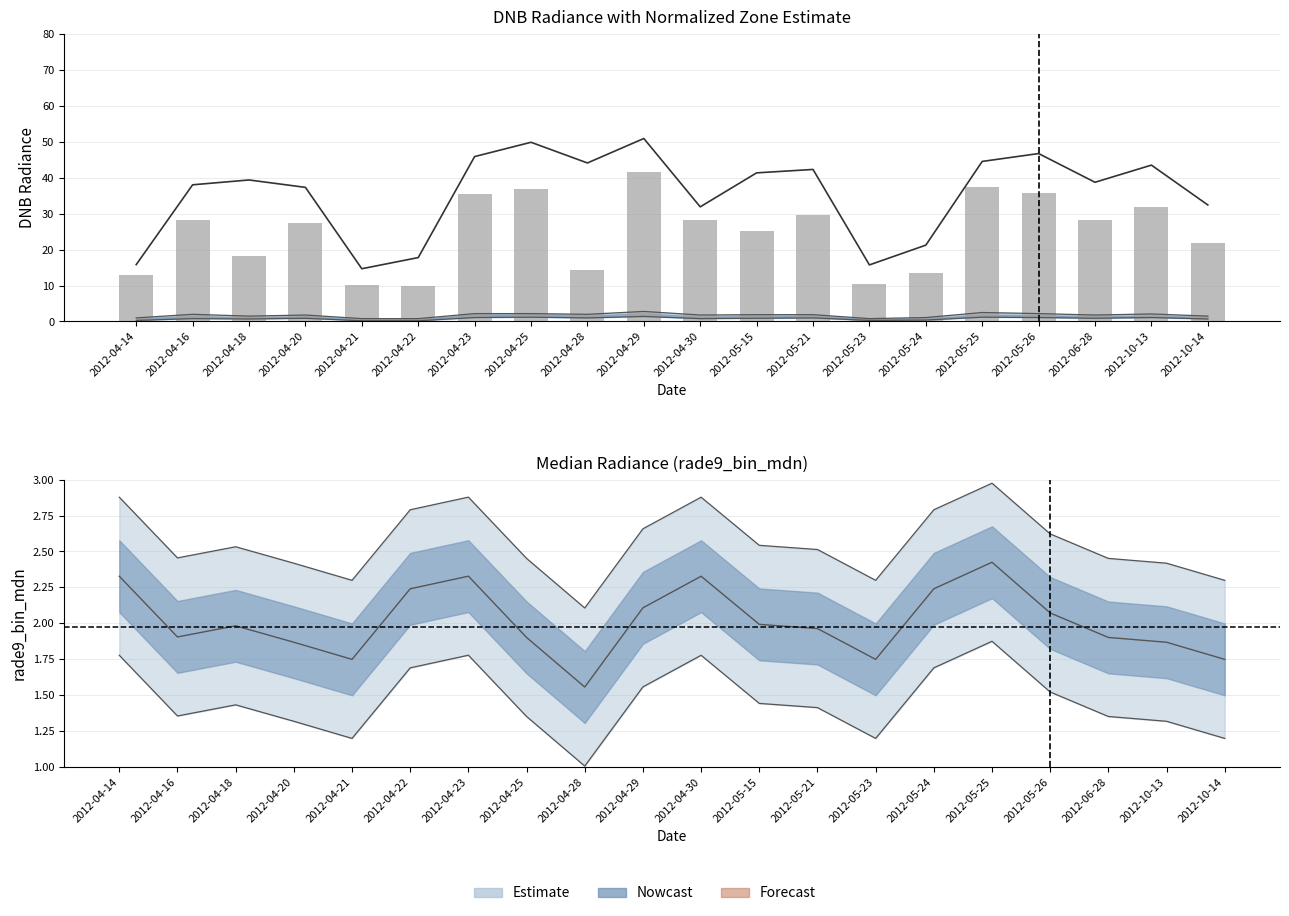

How many values in the rade9_aggzone_norm series are below 39?

10